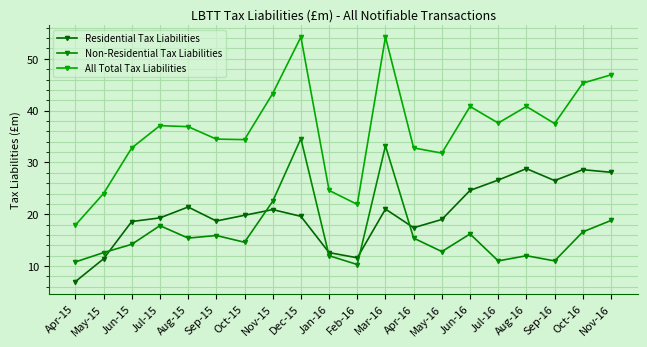

After their last crossing, which series has the higher values: Non-Residential Tax Liabilities or Residential Tax Liabilities?

Residential Tax Liabilities